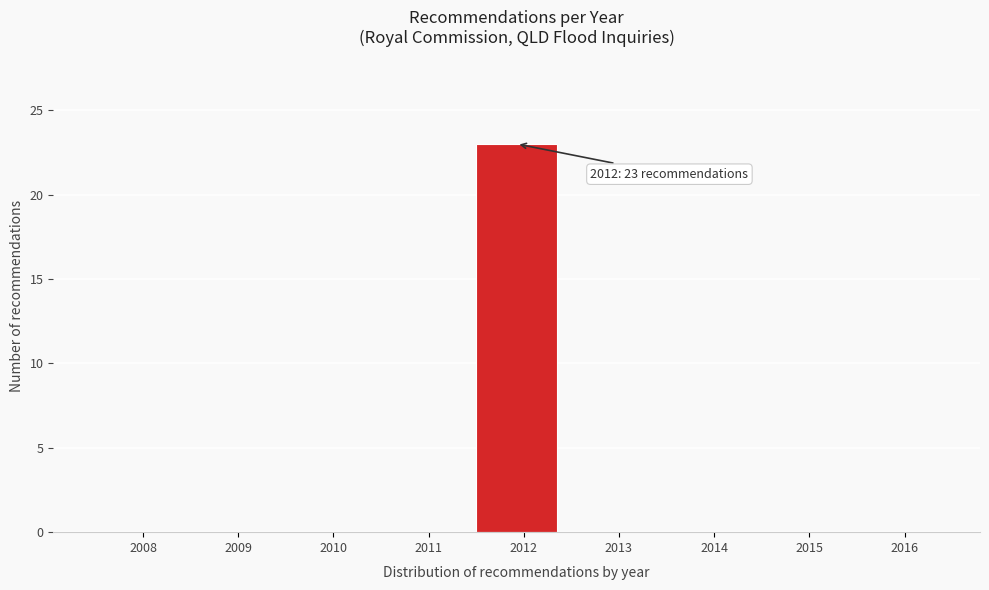

Reading right to left, what are all the values shown in this chart?

2016=0	2015=0	2014=0	2013=0	2012=23	2011=0	2010=0	2009=0	2008=0